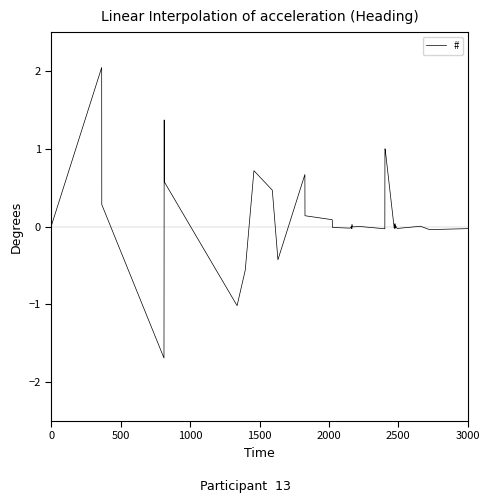

What is the maximum value shown in the chart?

2.0